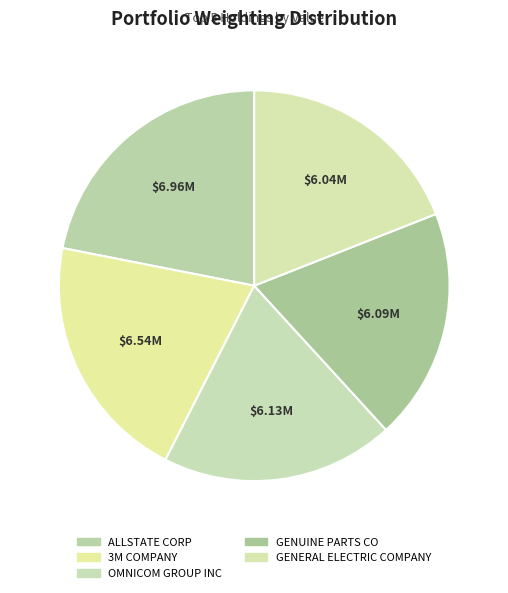

What is the ratio of the value at GENERAL ELECTRIC COMPANY to the value at GENUINE PARTS CO?

1.0